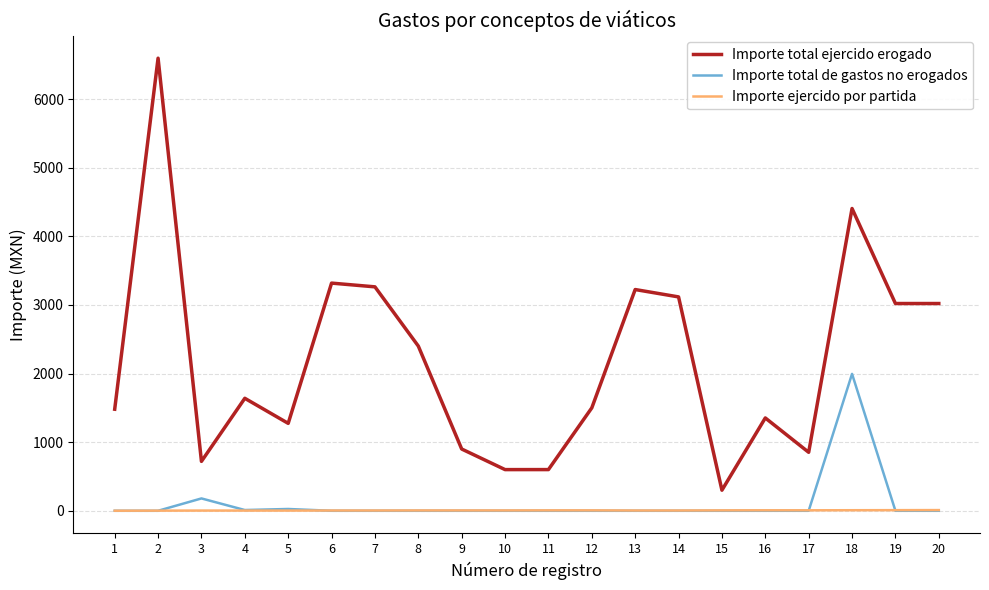

What is the total value across all series at 15?

306.0